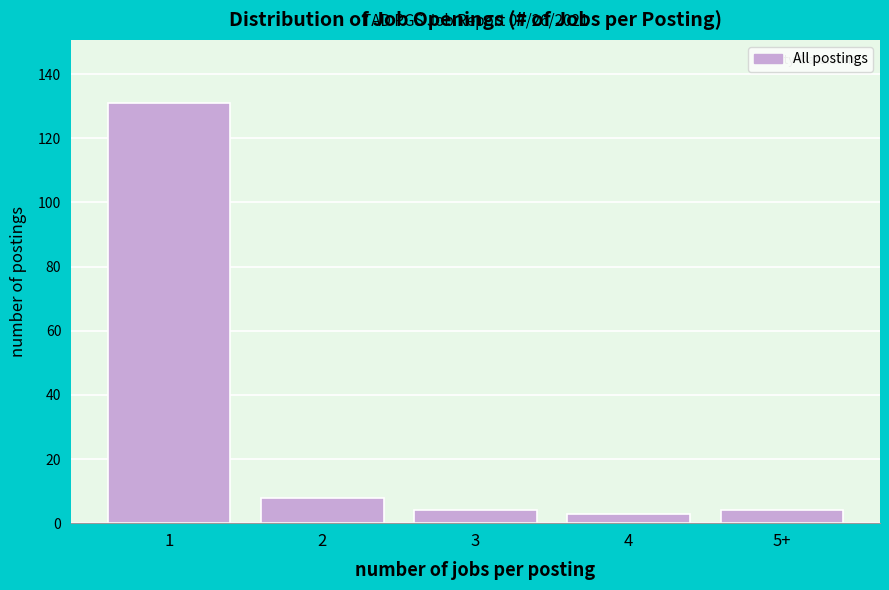

Reading right to left, what are all the values shown in this chart?

4	3	4	8	131